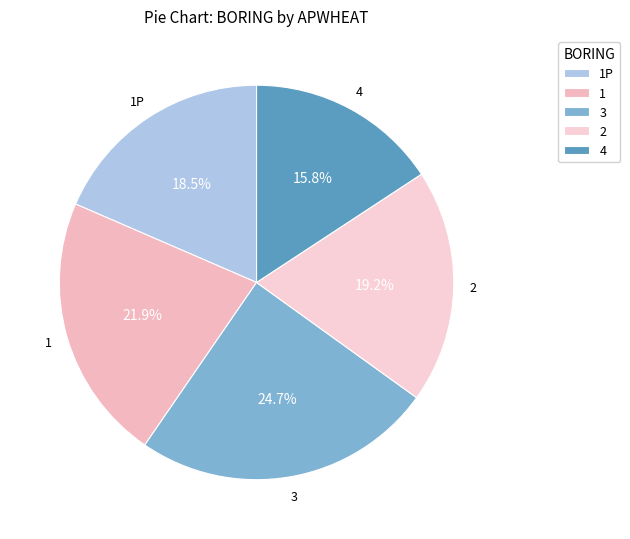

What is the ratio of the value at 3 to the value at 2?

1.3